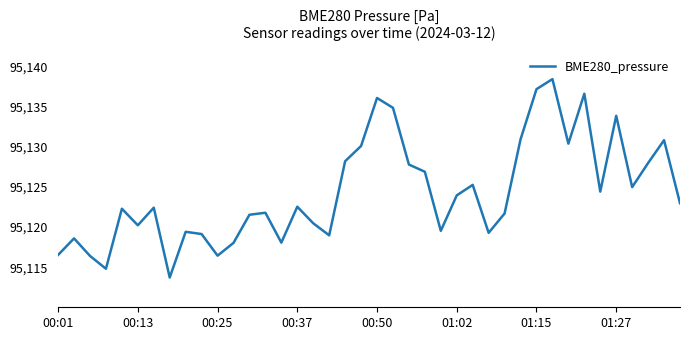

What is the difference between the maximum and minimum values?

24.7